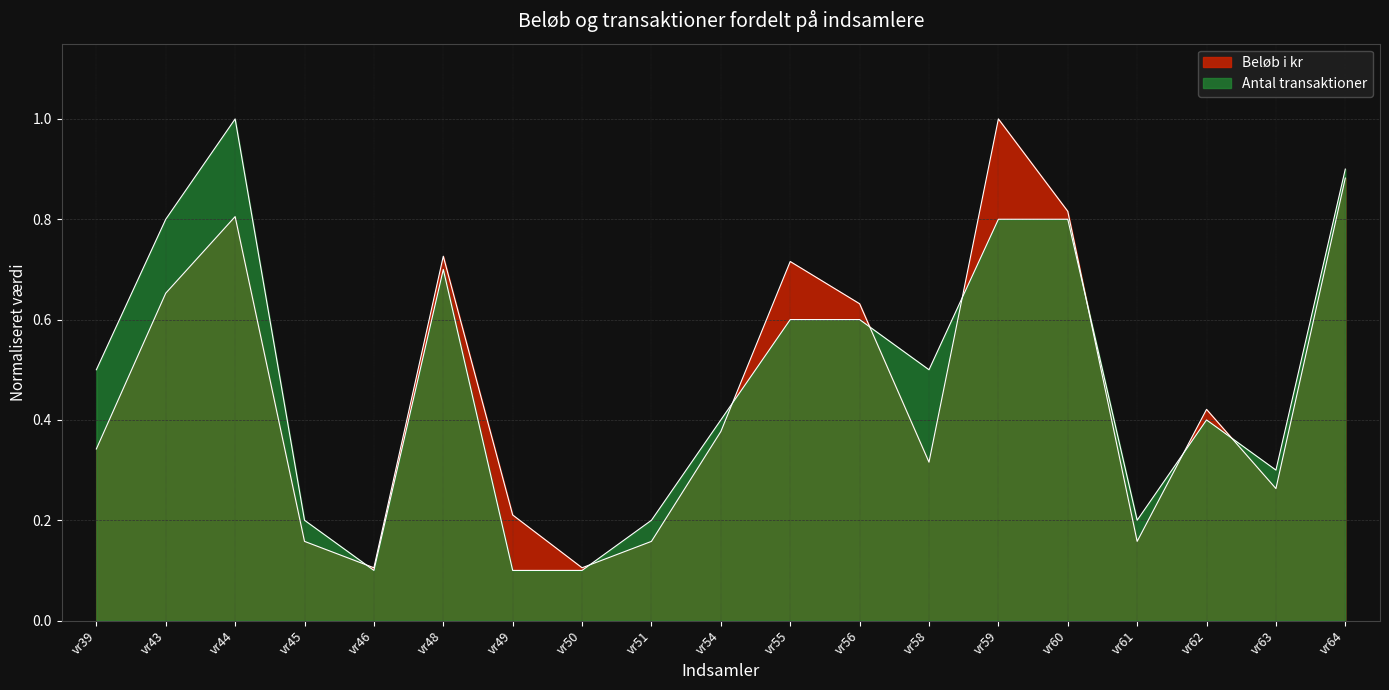

Which category has the highest value in the Beløb i kr series?

vr59